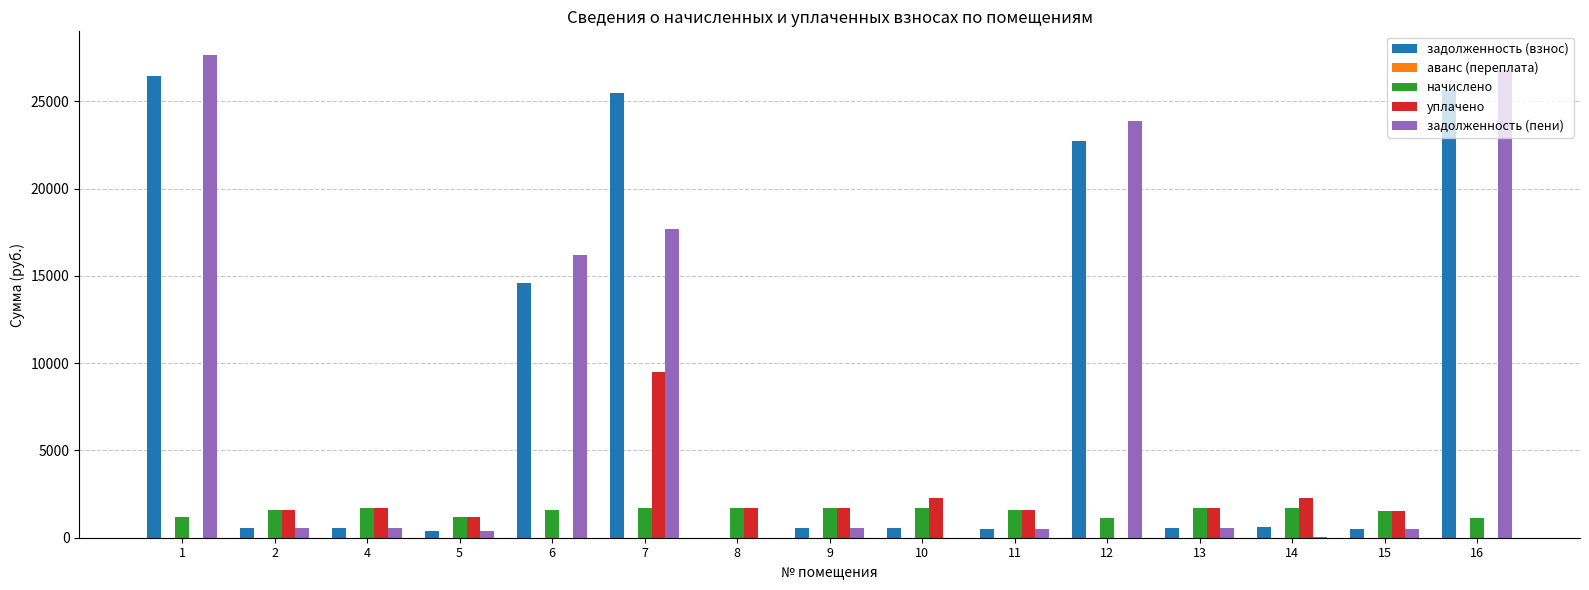

How many data points in начислено are above 1605?

8